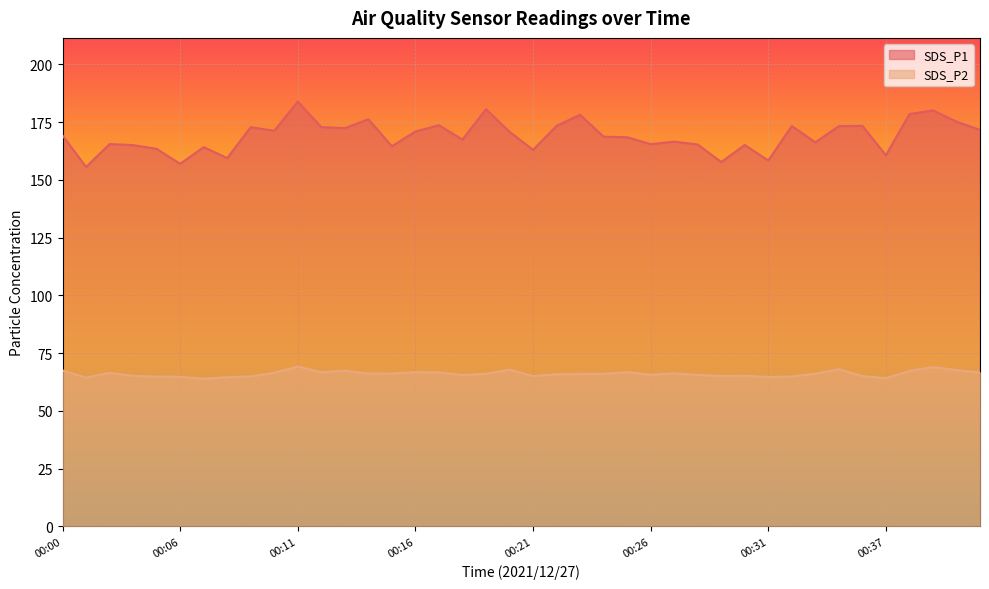

Reading left to right, transcribe all the data shown in this chart.

SDS_P1: 169.3	155.6	165.6	165.1	163.5	157.0	164.2	159.5	172.8	171.3	183.9	172.9	172.4	176.3	164.6	171.0	173.7	167.5	180.6	170.9	163.1	173.4	178.2	168.8	168.5	165.5	166.6	165.3	157.8	165.2	158.4	173.3	166.3	173.3	173.4	160.7	178.5	180.1	175.3	171.7
SDS_P2: 67.5	64.4	66.5	65.2	64.8	64.8	63.9	64.6	65.0	66.5	69.2	66.8	67.4	66.2	66.2	66.8	66.7	65.5	66.1	67.9	65.1	65.9	66.0	66.0	66.8	65.7	66.3	65.5	65.1	65.2	64.7	64.9	66.1	68.0	65.1	64.2	67.3	69.0	67.7	66.7